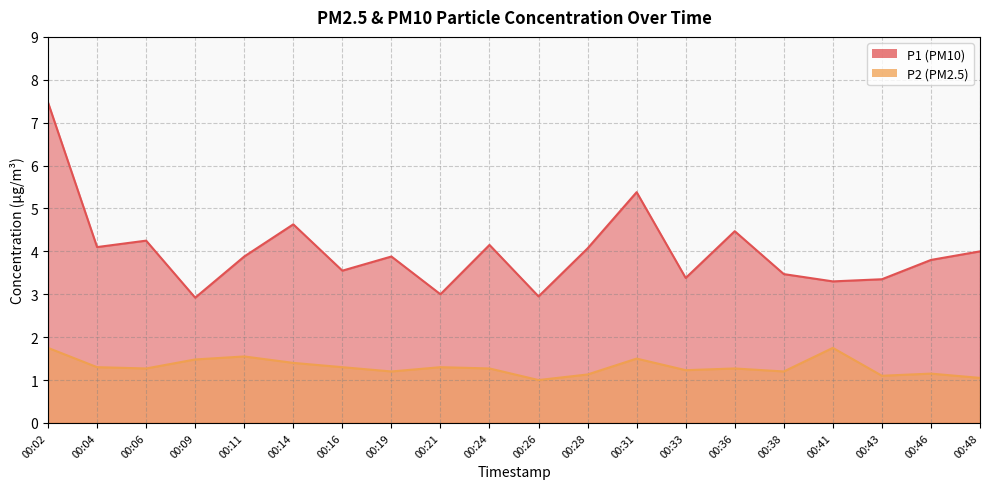

How many lines are shown in the chart?

2